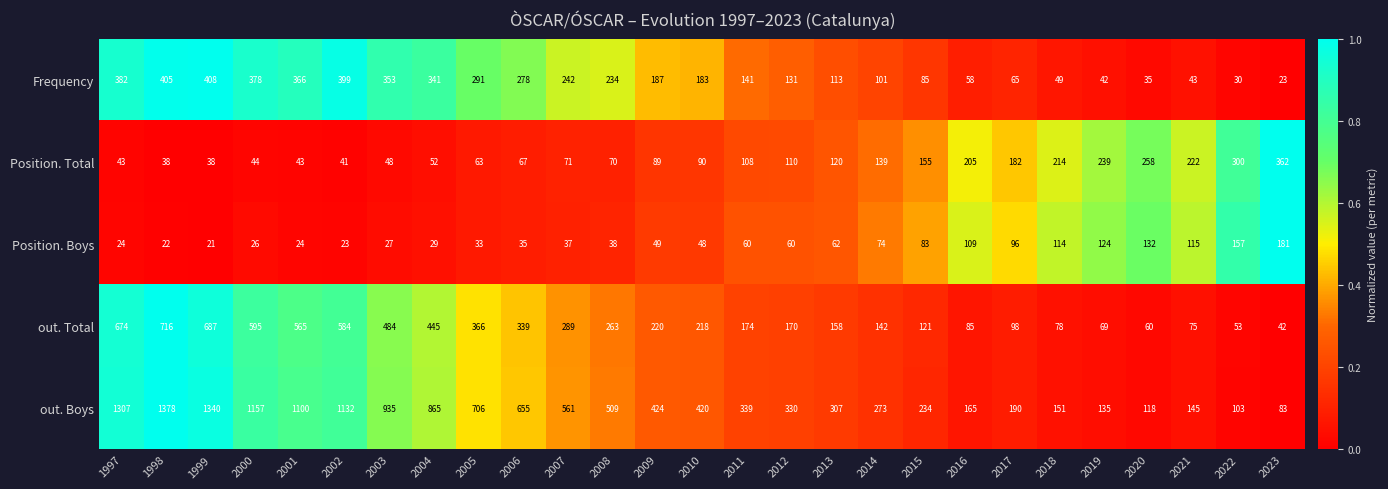

Is it true that Position. Boys equals 130 at 2015?

False